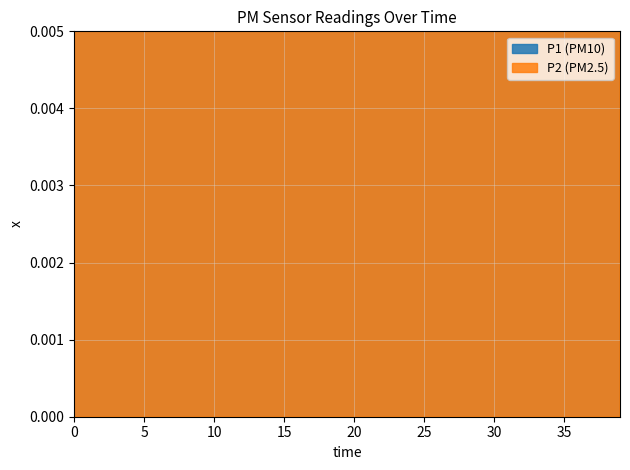

Which series has the widest spread of values?

P1 line